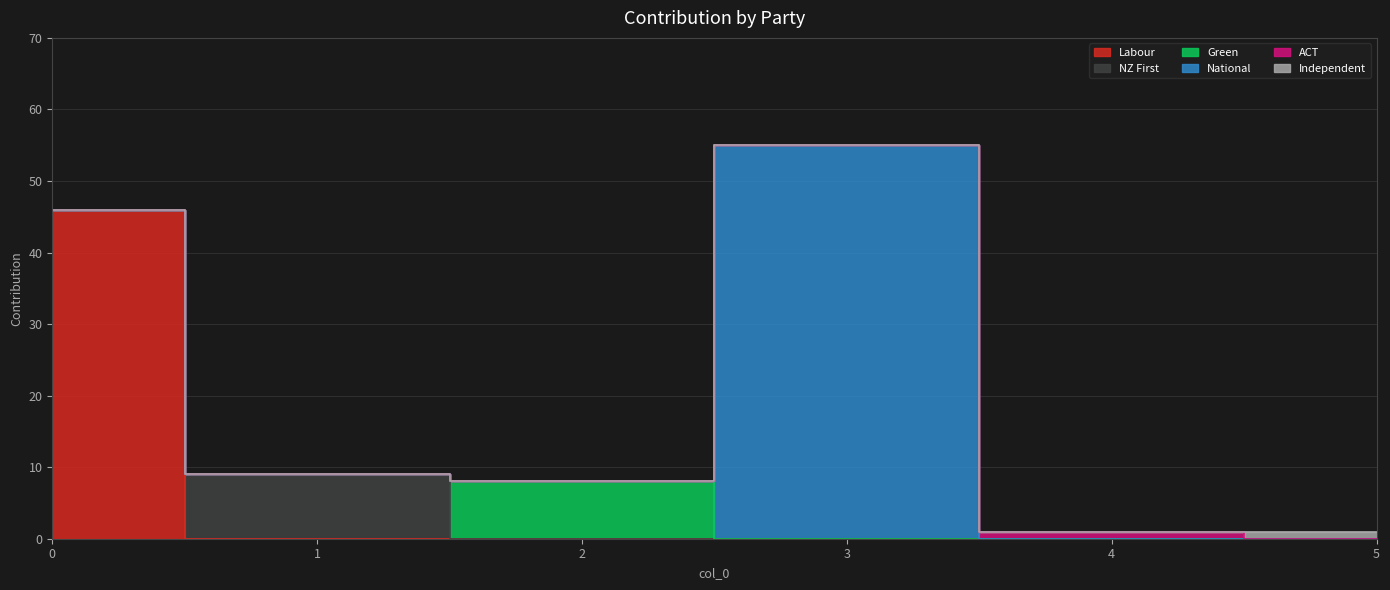

Does the chart display data point markers on the line(s)?

No